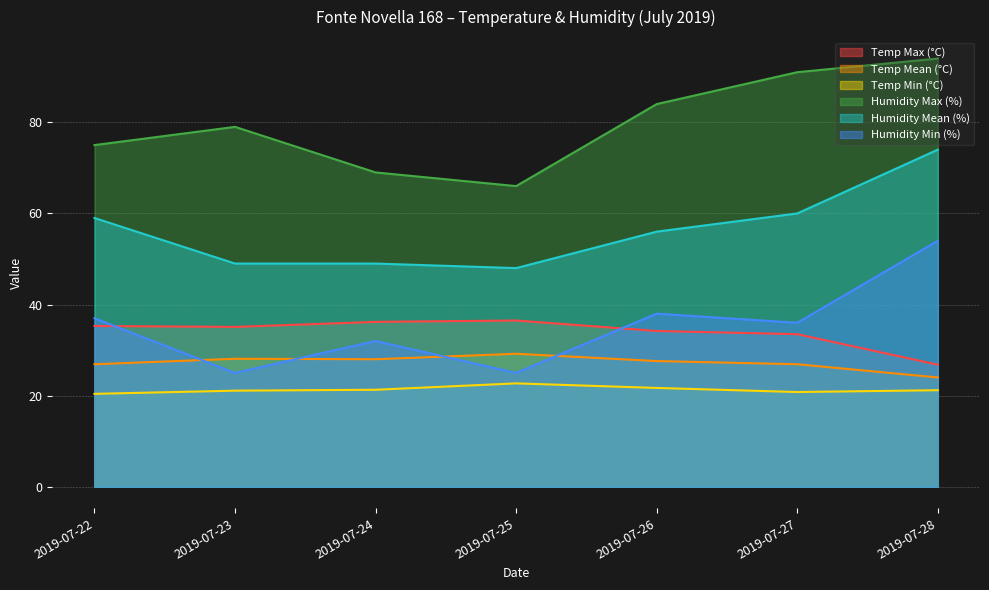

True or false: Temp Min (°C) has more than 2 interior local peaks.

False